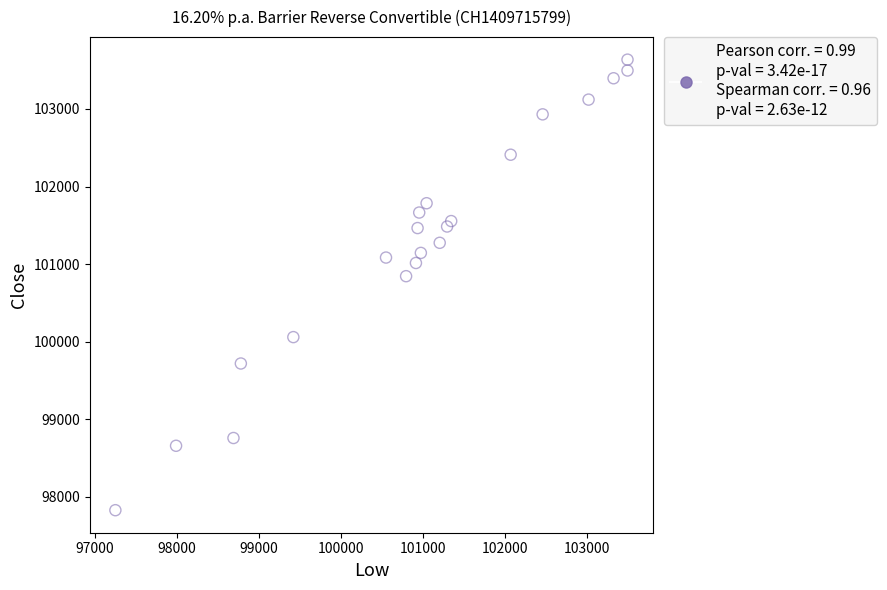

What Y value in the scatter plot is closest to 100732?

100845